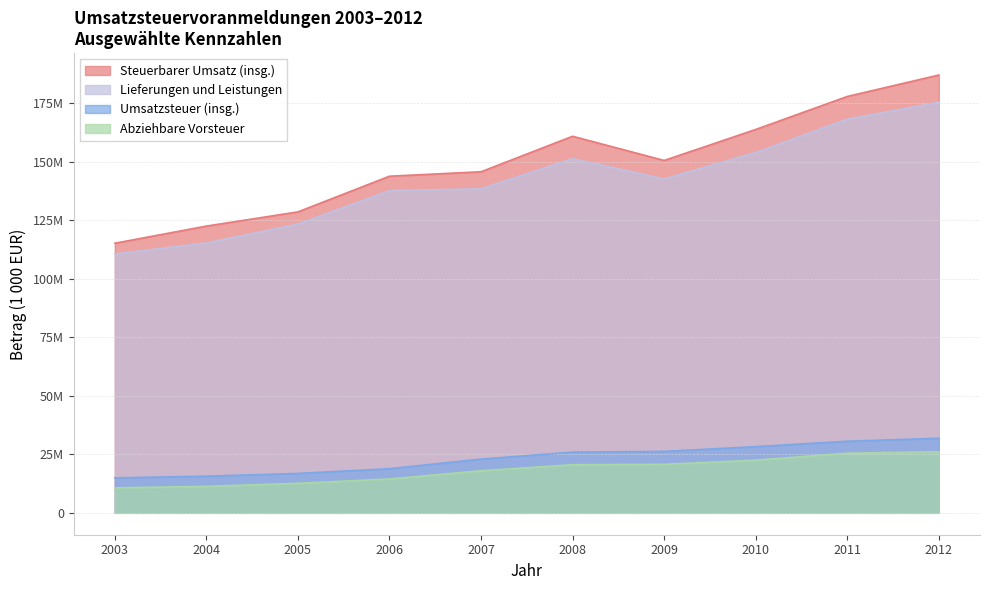

What are all the series names shown in the legend?

Steuerbarer Umsatz (insg.), Lieferungen und Leistungen, Umsatzsteuer (insg.), Abziehbare Vorsteuer